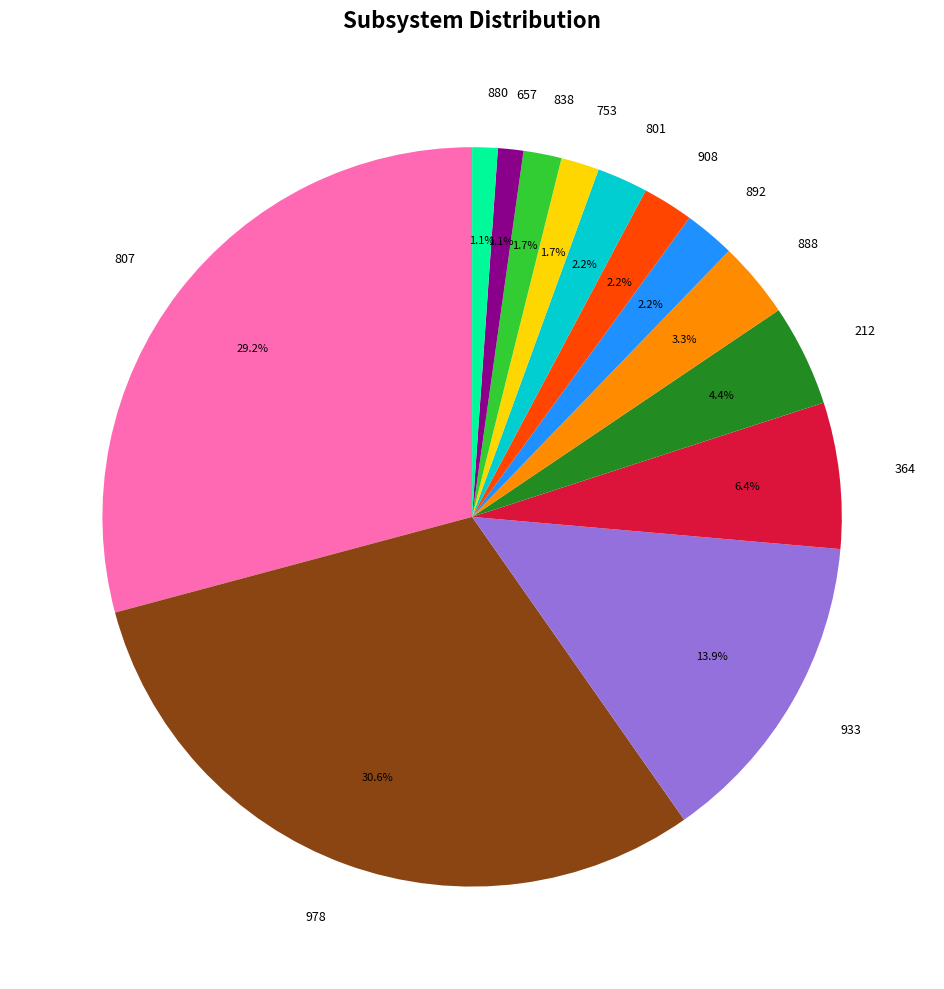

What is the largest slice in the pie chart?

978